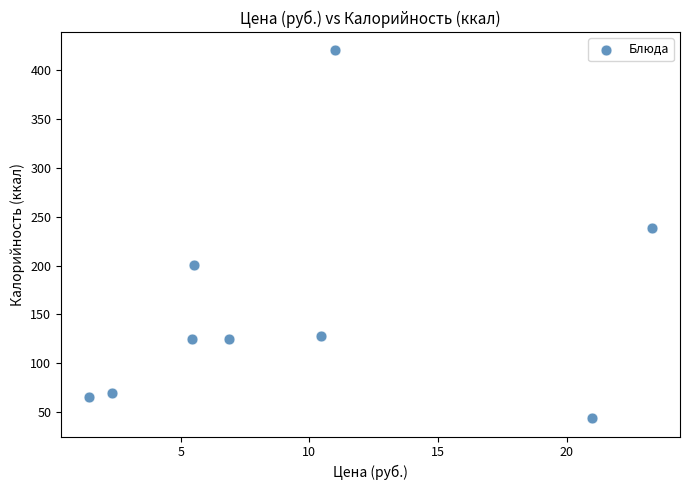

What Y value in the scatter plot is closest to 232?

238.0